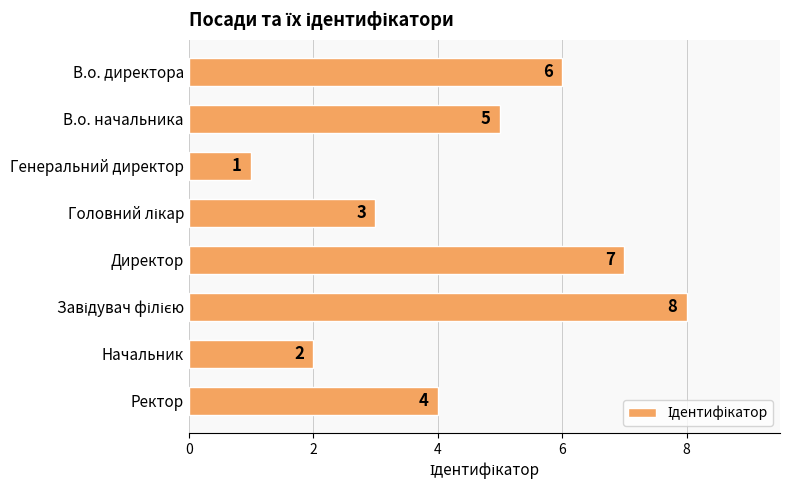

What is the difference between the maximum and second lowest values?

6